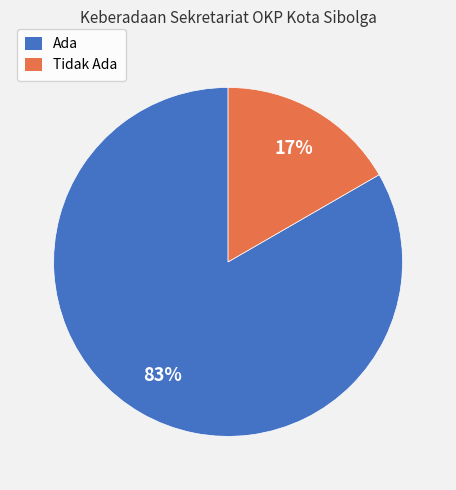

What percentage is the Ada slice, to the nearest percent?

83%